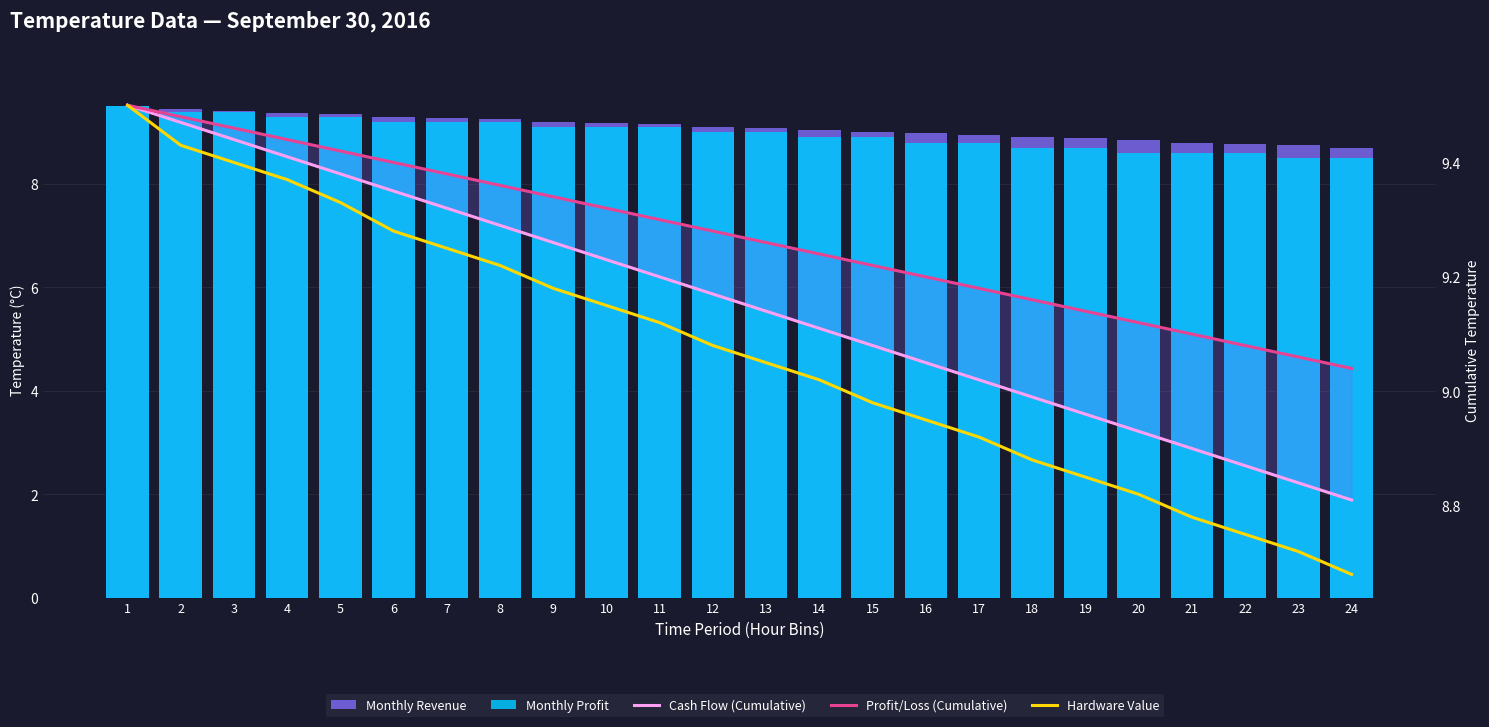

What is the difference between the maximum and minimum values in the Monthly Revenue series?

0.8